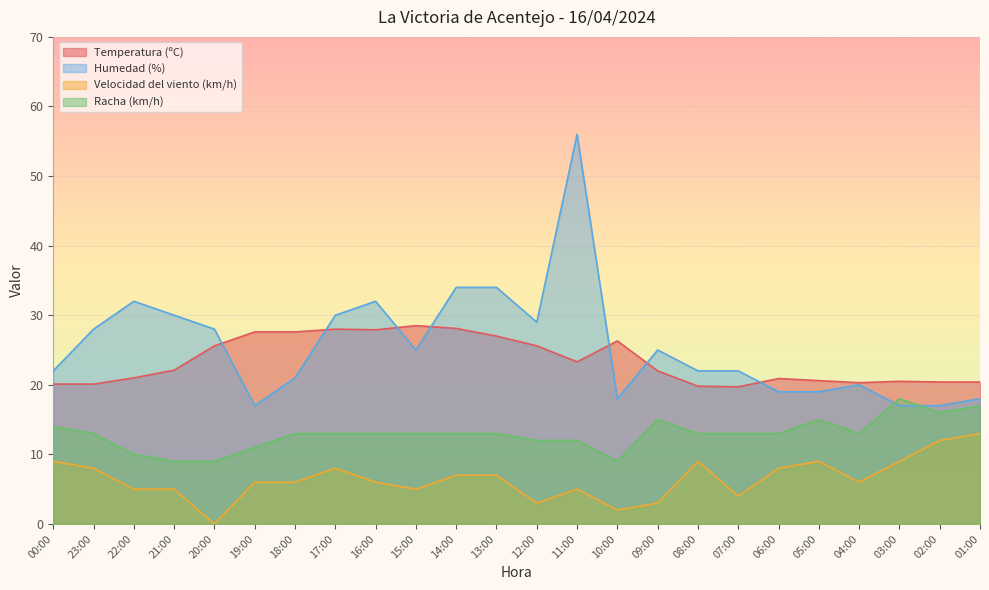

The Racha (km/h) series shows 6.7 at 16:00. True or false?

False